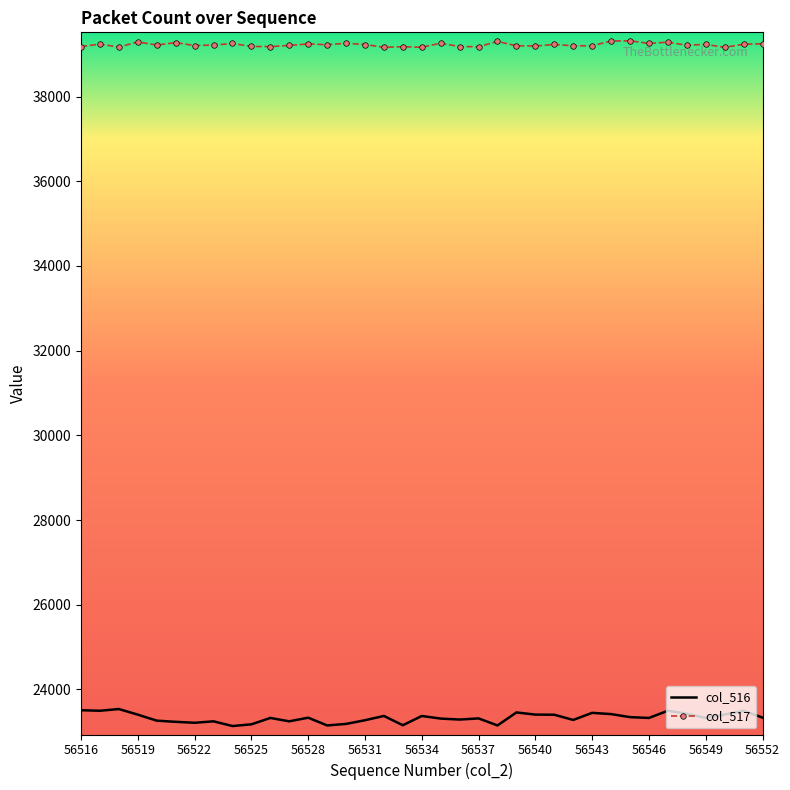

Rank the series by their maximum value, from highest to lowest.

col_517, col_516